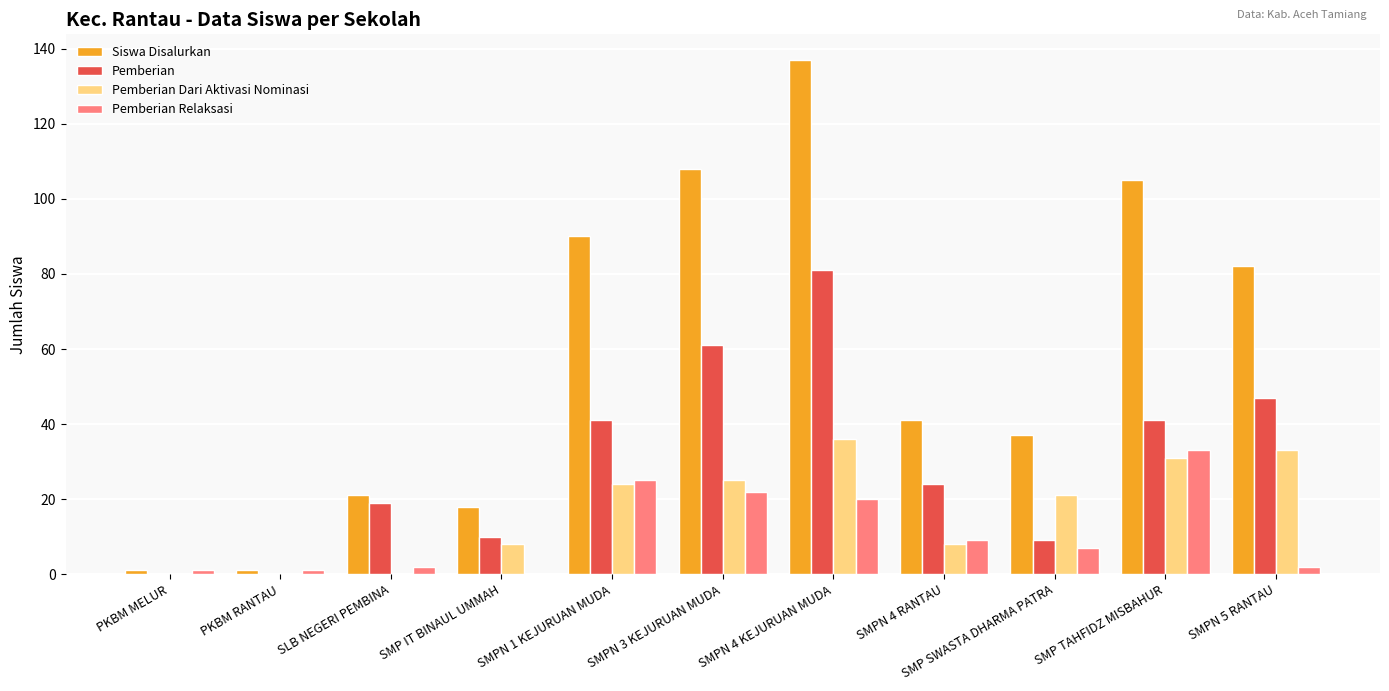

Count the number of data series in this chart.

4